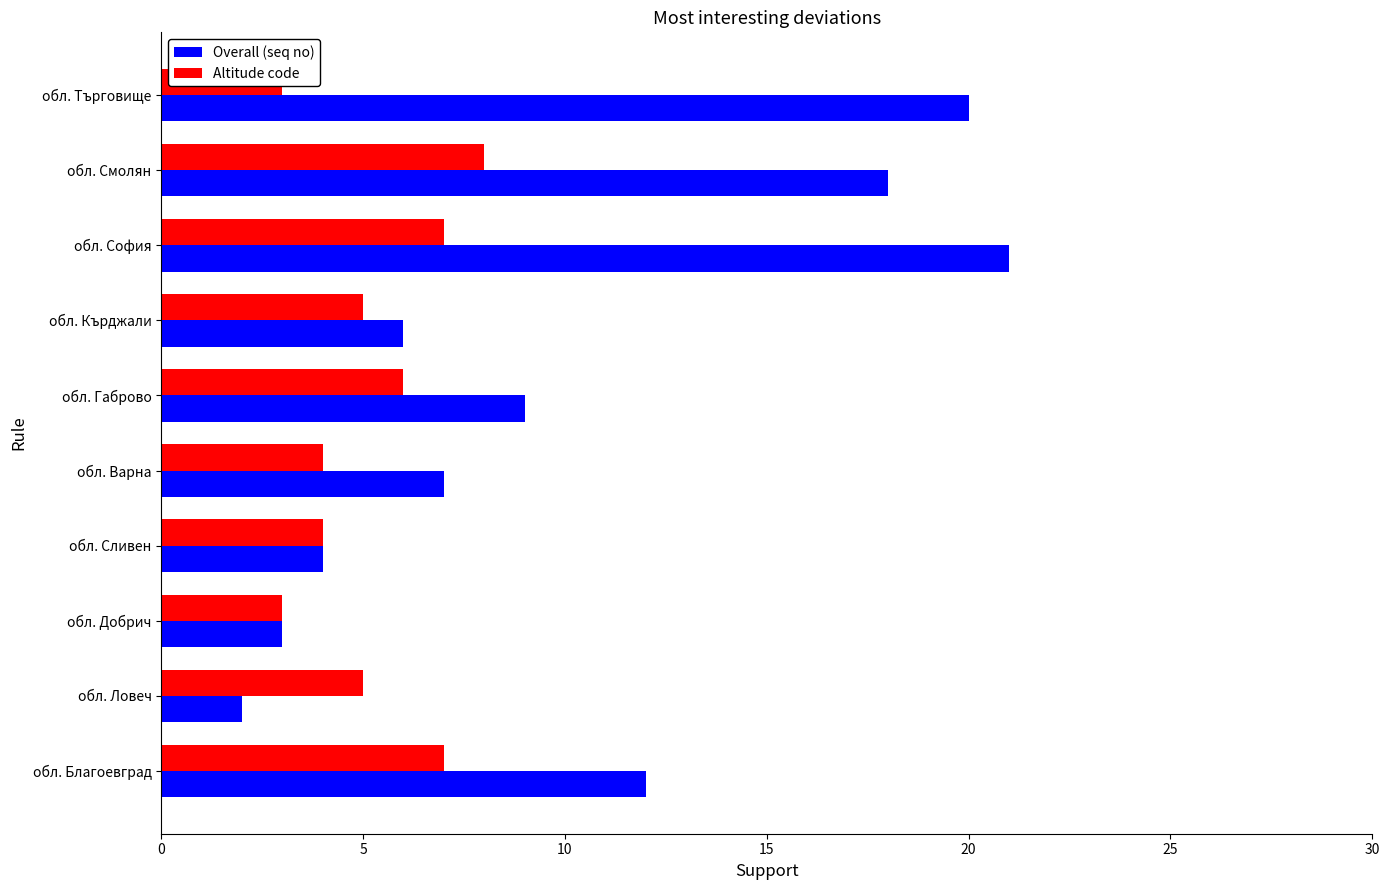

How many bars are there in each group?

2